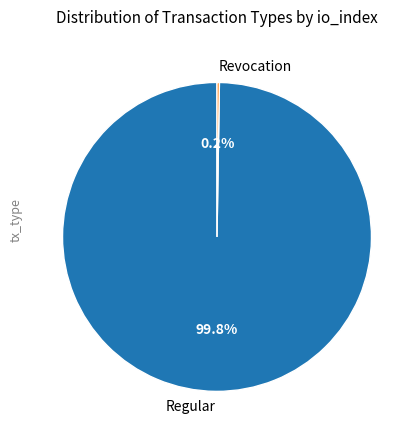

To the nearest percent, what is the average slice percentage?

50%